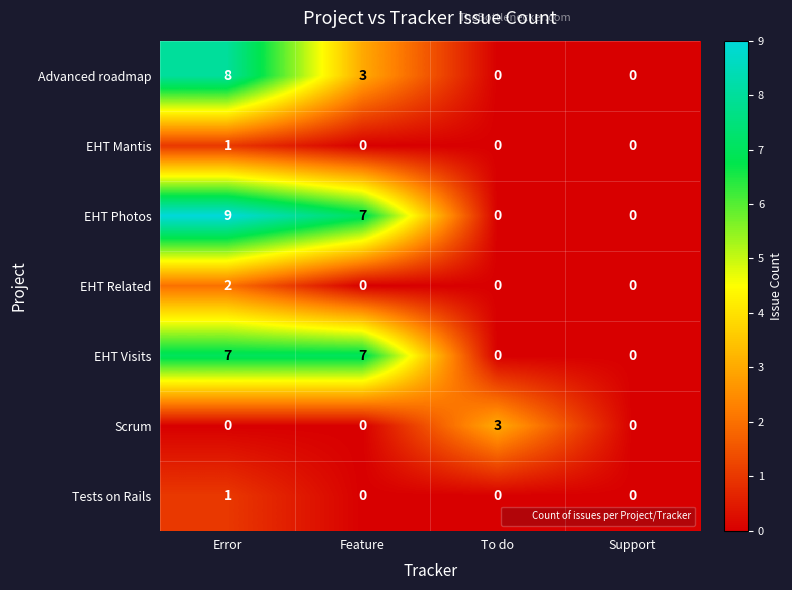

Reading left to right, transcribe all the data shown in this chart.

Advanced roadmap: Error=8	Feature=3	To do=0	Support=0
EHT Mantis: Error=1	Feature=0	To do=0	Support=0
EHT Photos: Error=9	Feature=7	To do=0	Support=0
EHT Related: Error=2	Feature=0	To do=0	Support=0
EHT Visits: Error=7	Feature=7	To do=0	Support=0
Scrum: Error=0	Feature=0	To do=3	Support=0
Tests on Rails: Error=1	Feature=0	To do=0	Support=0